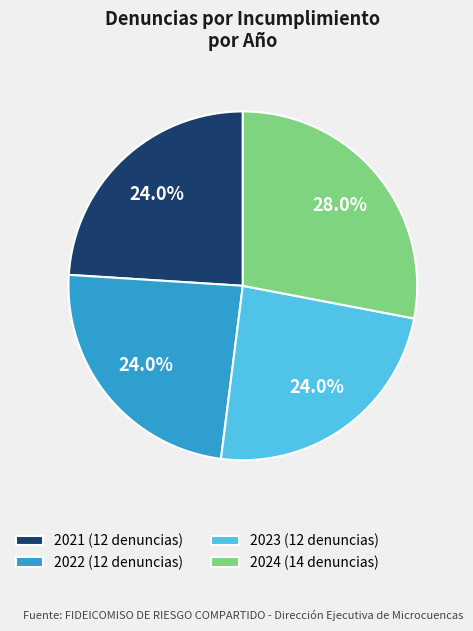

True or false: 2022 accounts for 24% of the total.

True